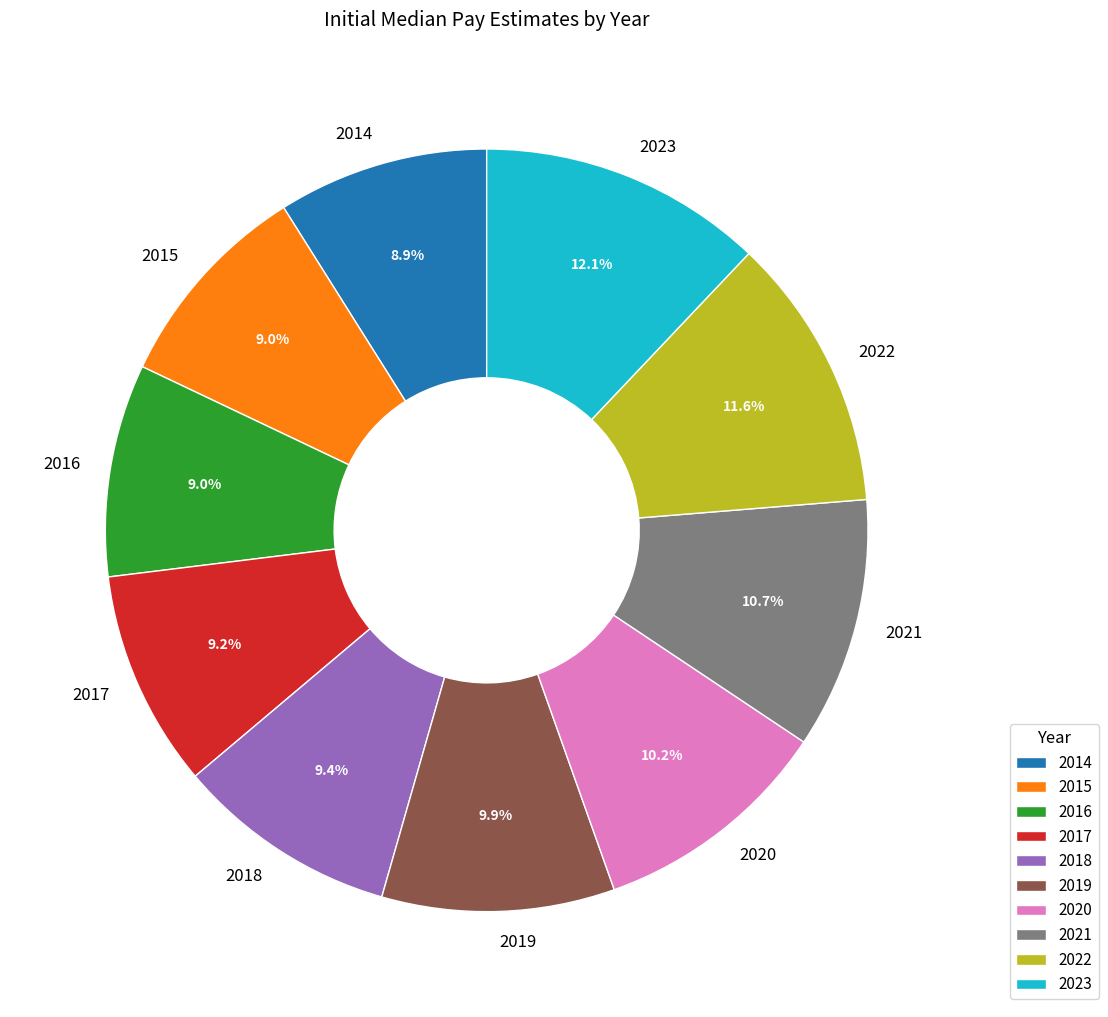

How much of the chart is everything except 2023?

87.9%